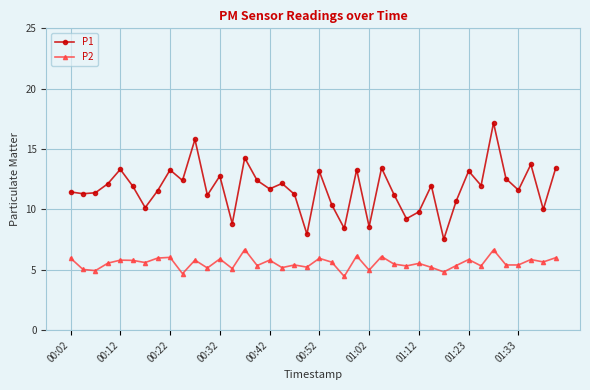

What is the highest value of the P1 series?

17.2